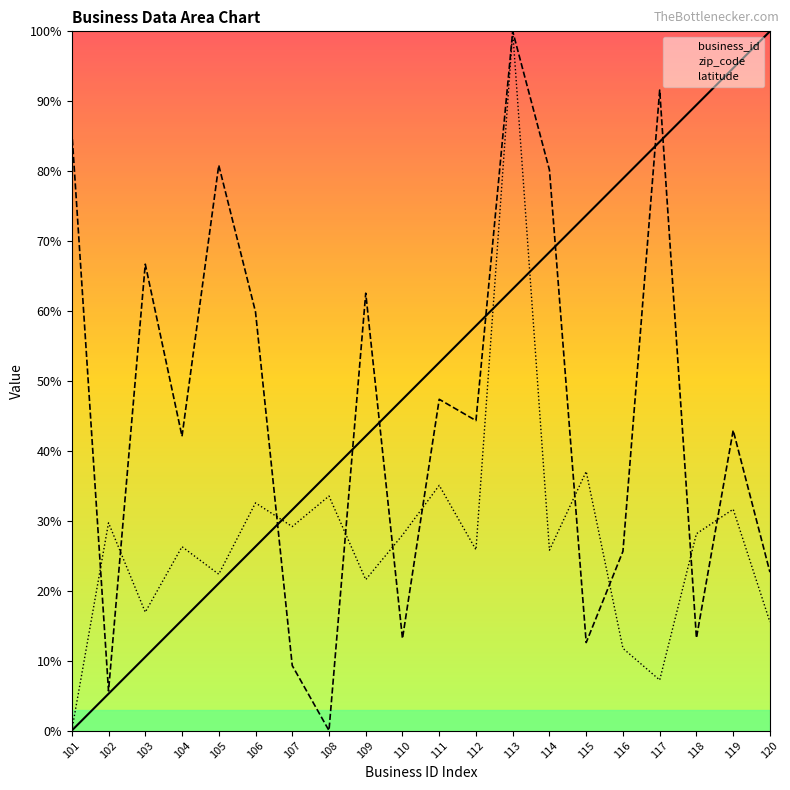

Which series ends up on top after the final intersection of business_id and zip_code?

business_id